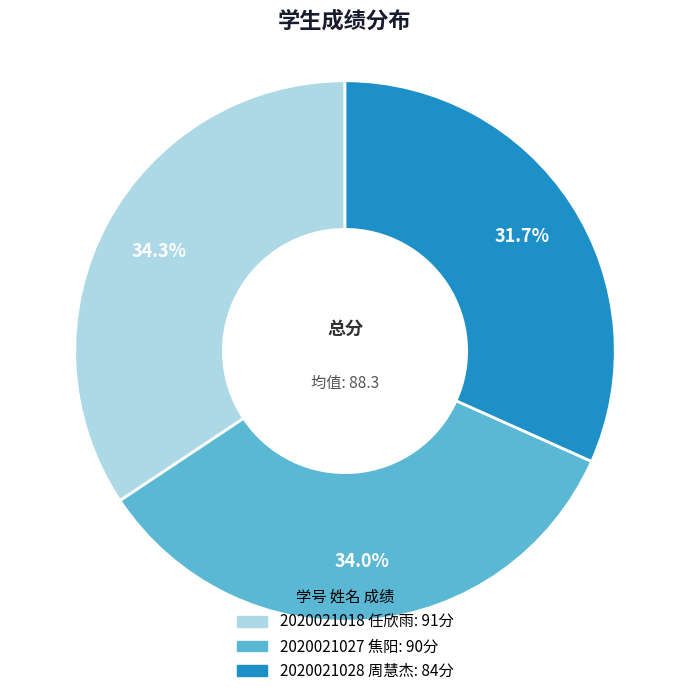

How many slices are in this pie chart?

3